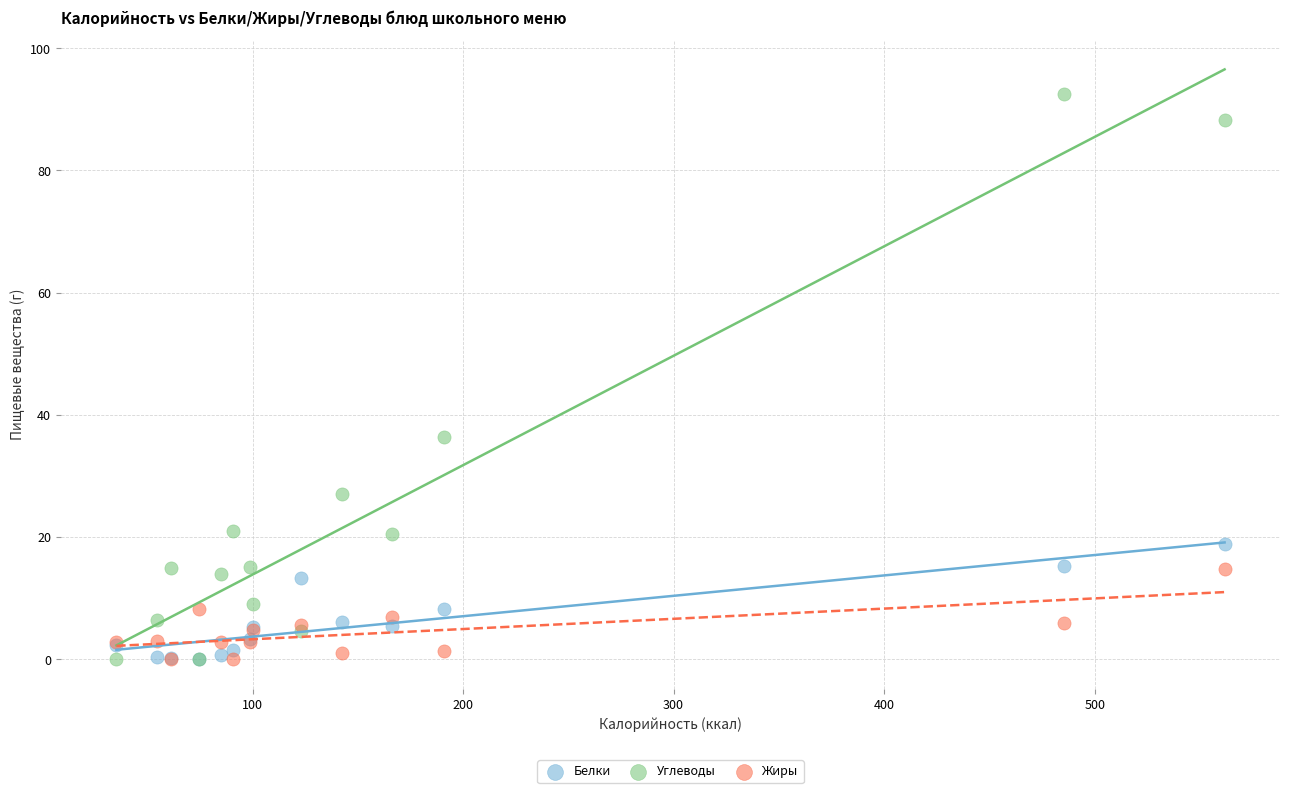

Across all series, what Y value is closest to 46?

36.4